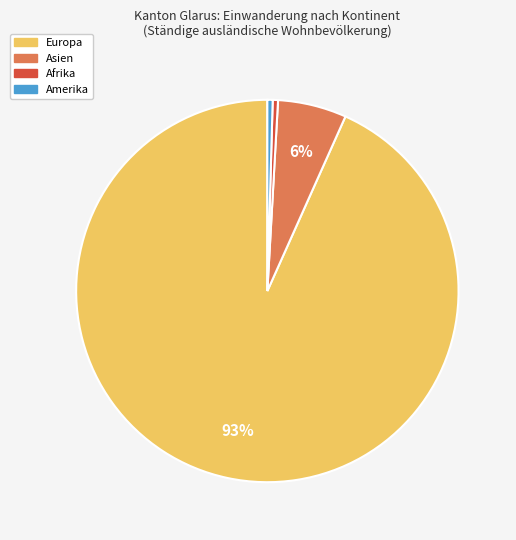

Is the sum of Amerika and Asien greater than half?

No